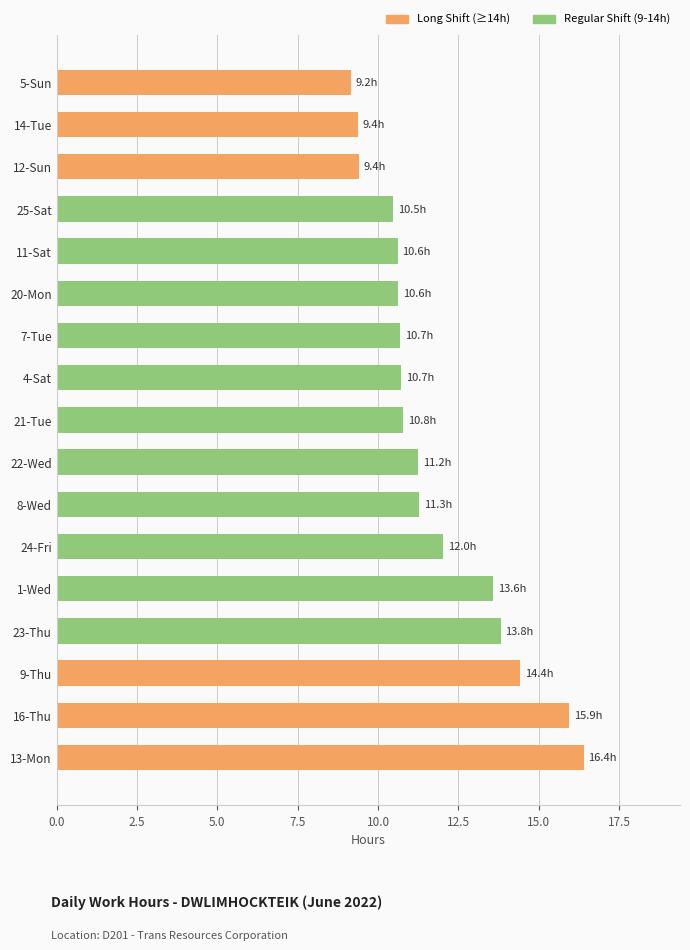

Does the chart contain any negative values?

No